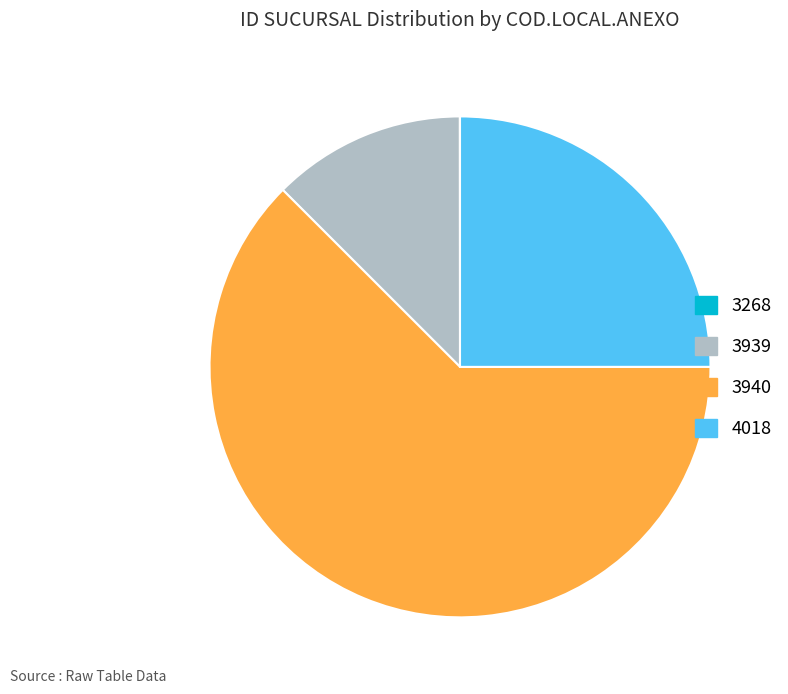

What is the largest slice in the pie chart?

3940